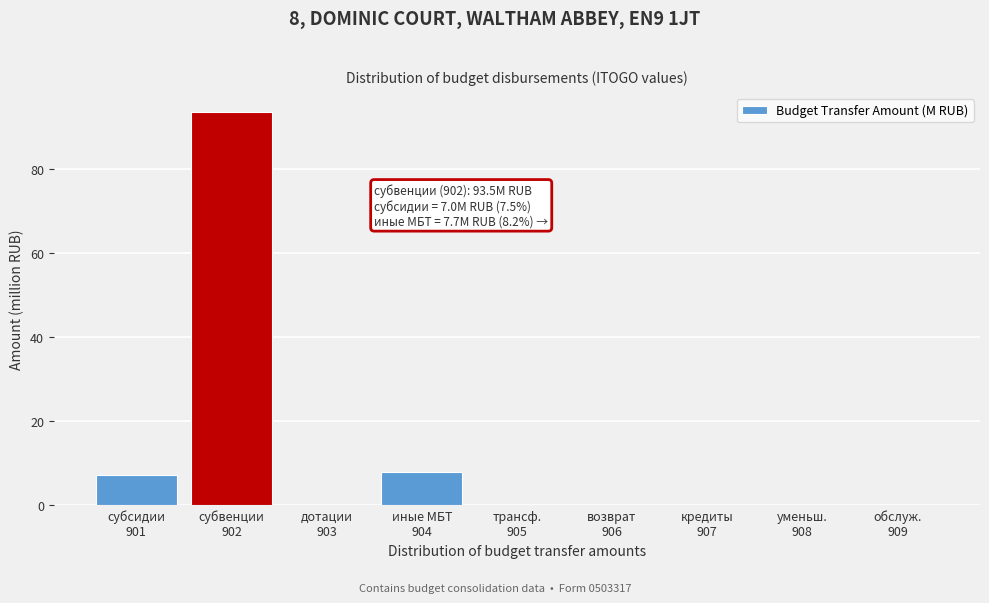

What is the sum of all values?

108.4